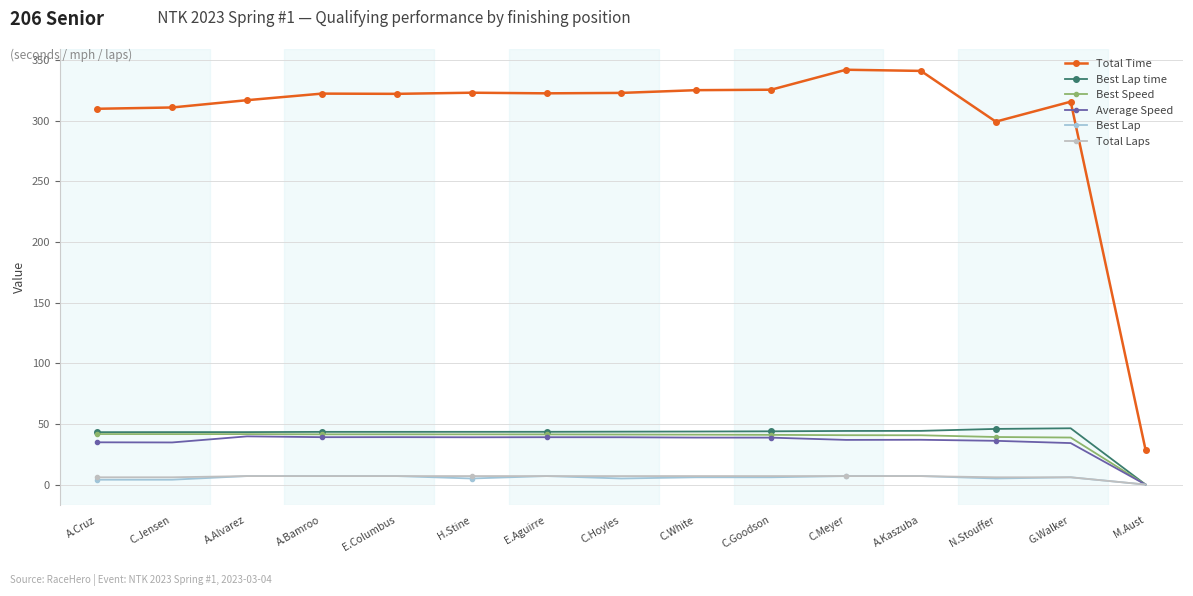

Which label corresponds to the smallest value in the chart?

M.Aust